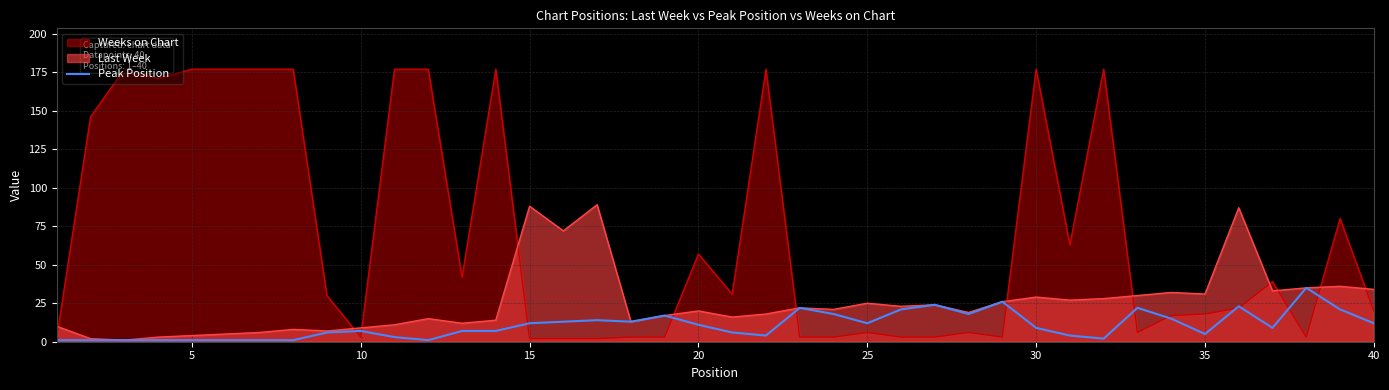

Is it true that Last Week equals 20 at 20?

True